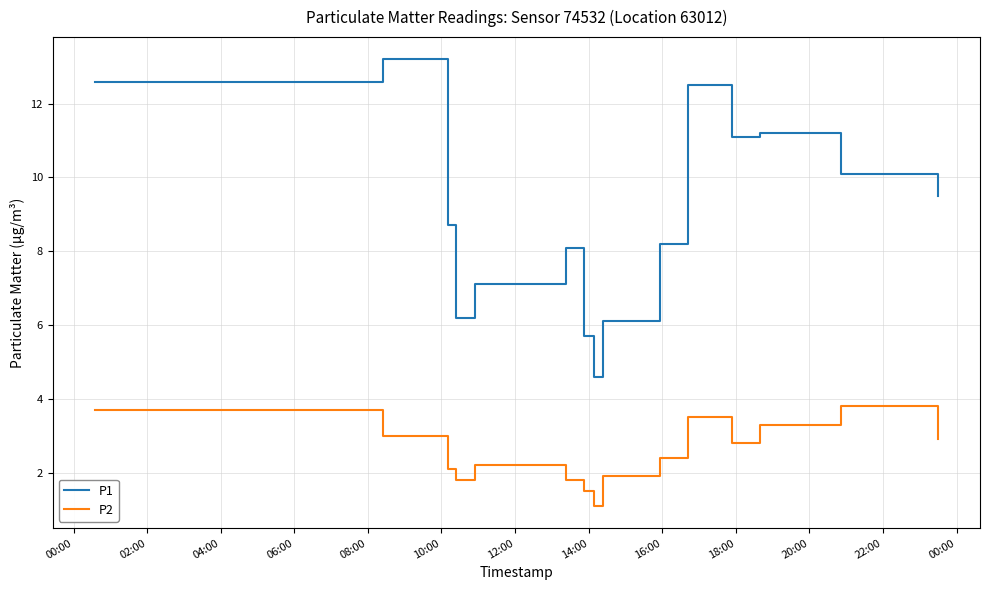

What is the sum of all P1 values?

134.9